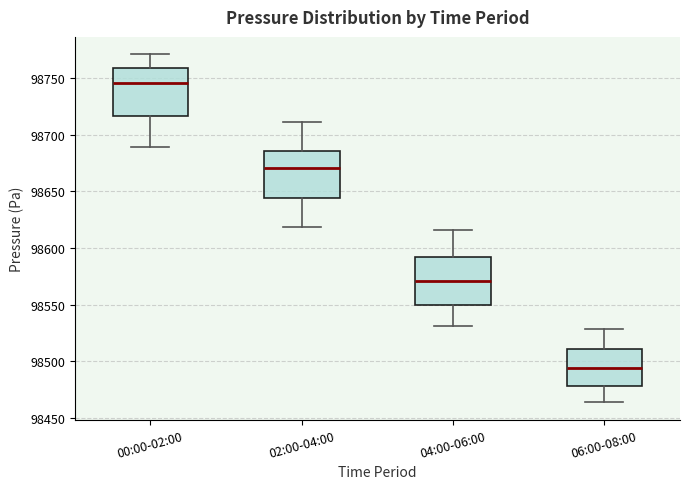

Which box's median line is the lowest?

06:00-08:00